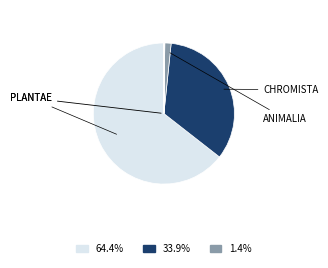

Does any single category account for the majority?

Yes